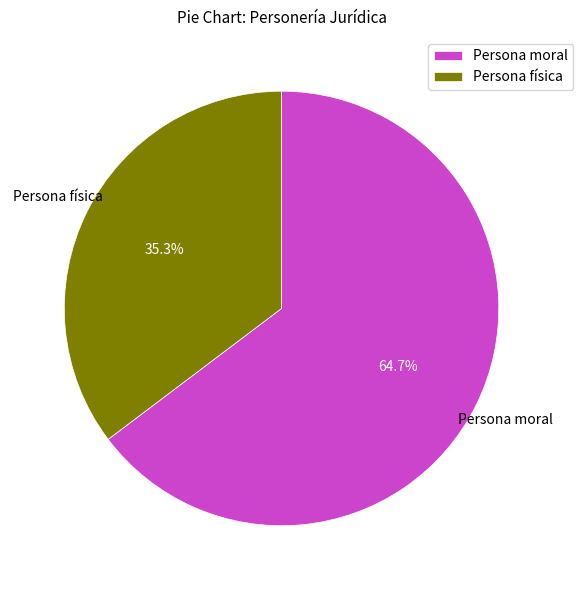

What percentage is the Persona física slice, to the nearest percent?

35%